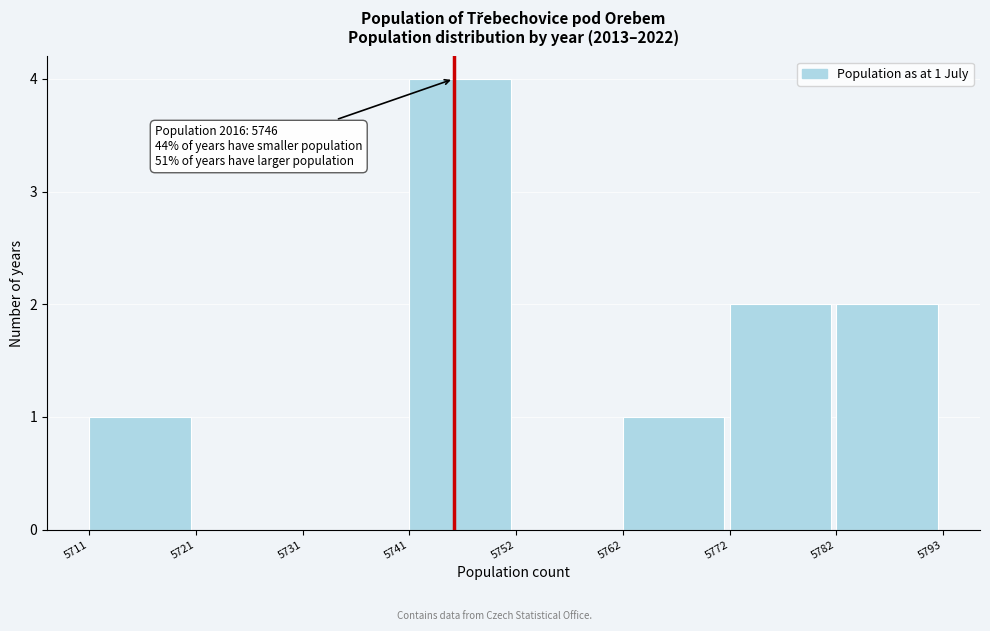

Over which range of the x-axis is the bar tallest?

5741 to 5752